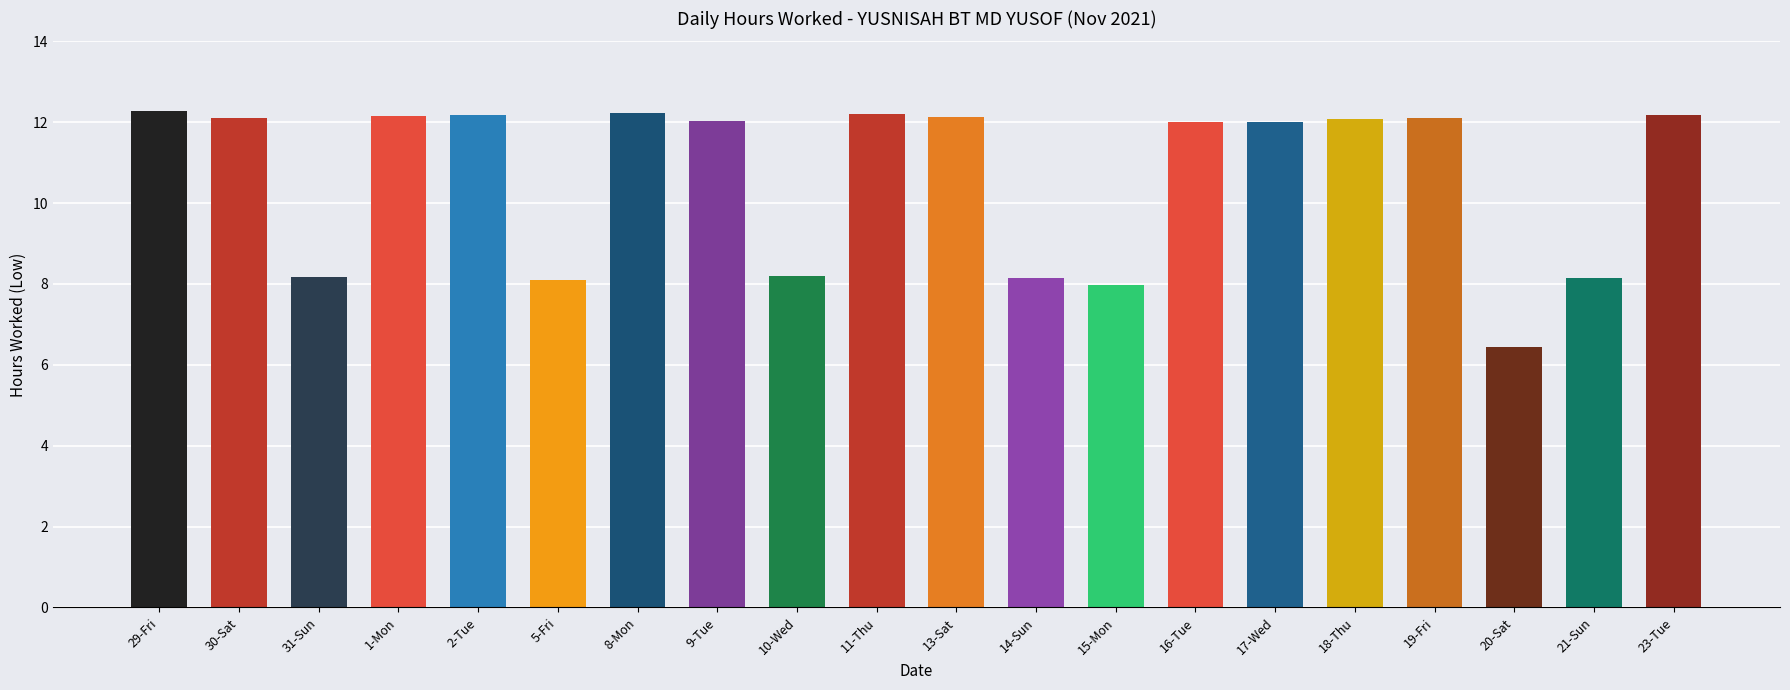

What value does the data have at 13-Sat?

12.1